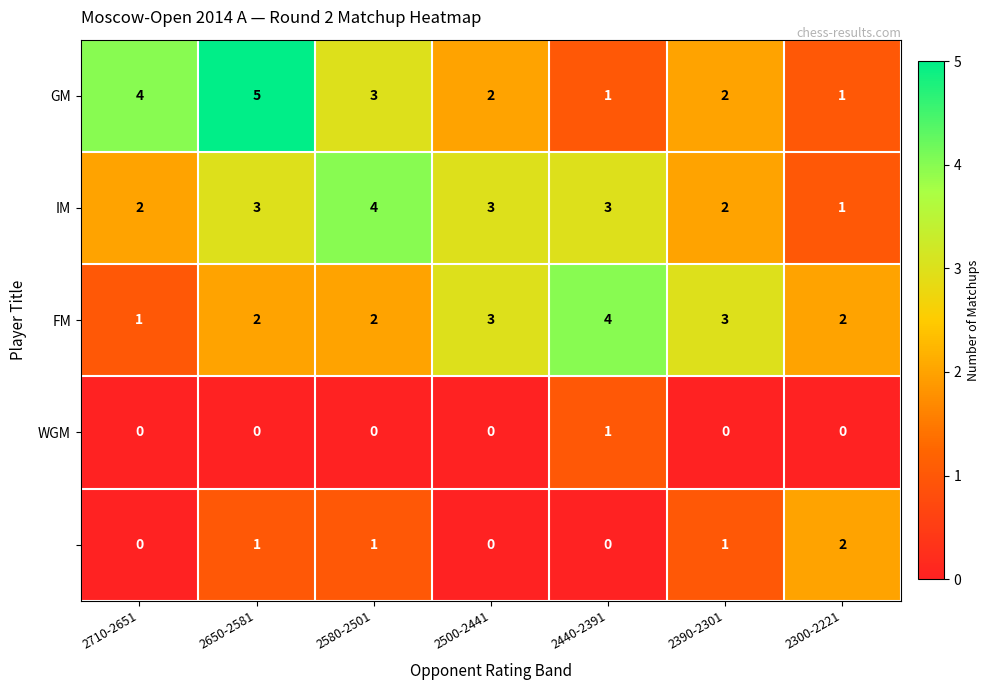

What is the spread (max minus min) of values at 2710-2651?

4